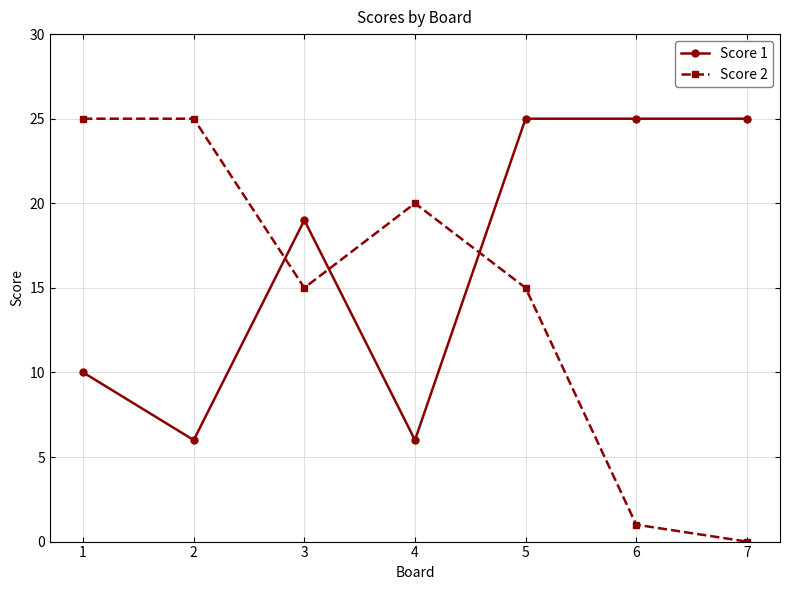

How many categories are shown in the chart?

7